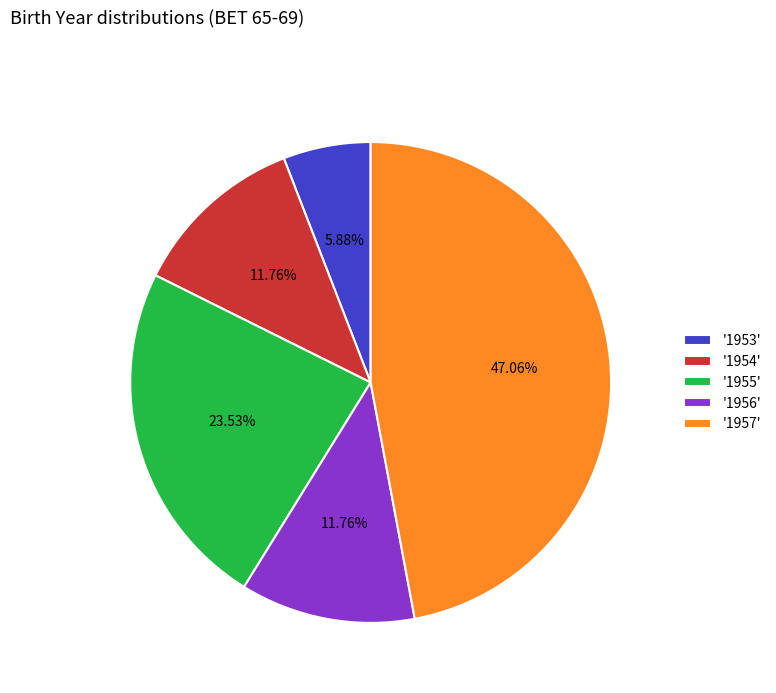

What is the largest slice in the pie chart?

'1957'